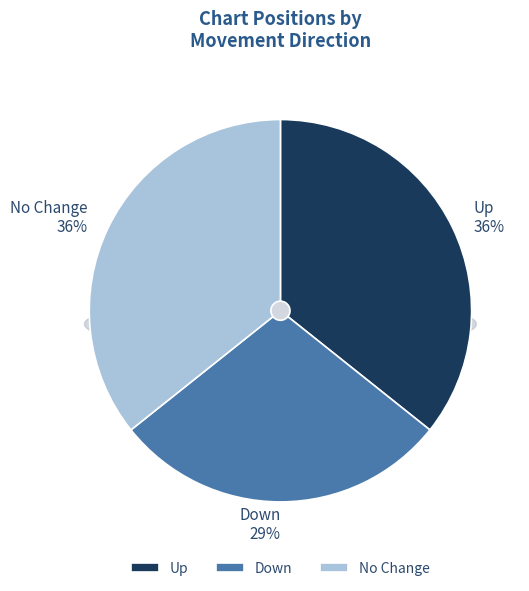

To the nearest percent, what percentage of the pie is down?

29%